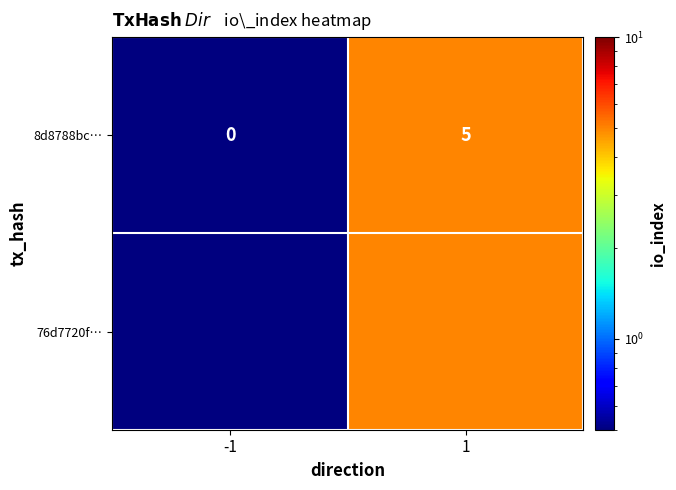

List the labels in order of value, smallest first.

-1, 1